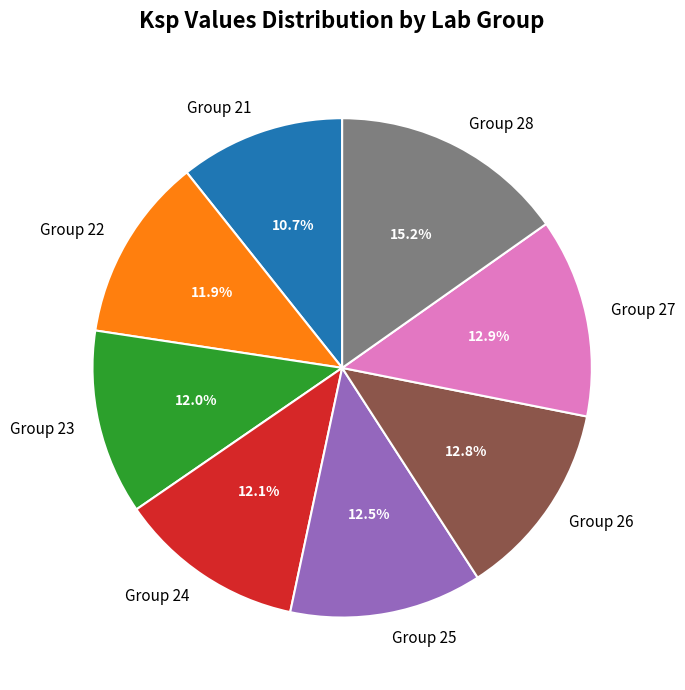

Does any single category account for the majority?

No